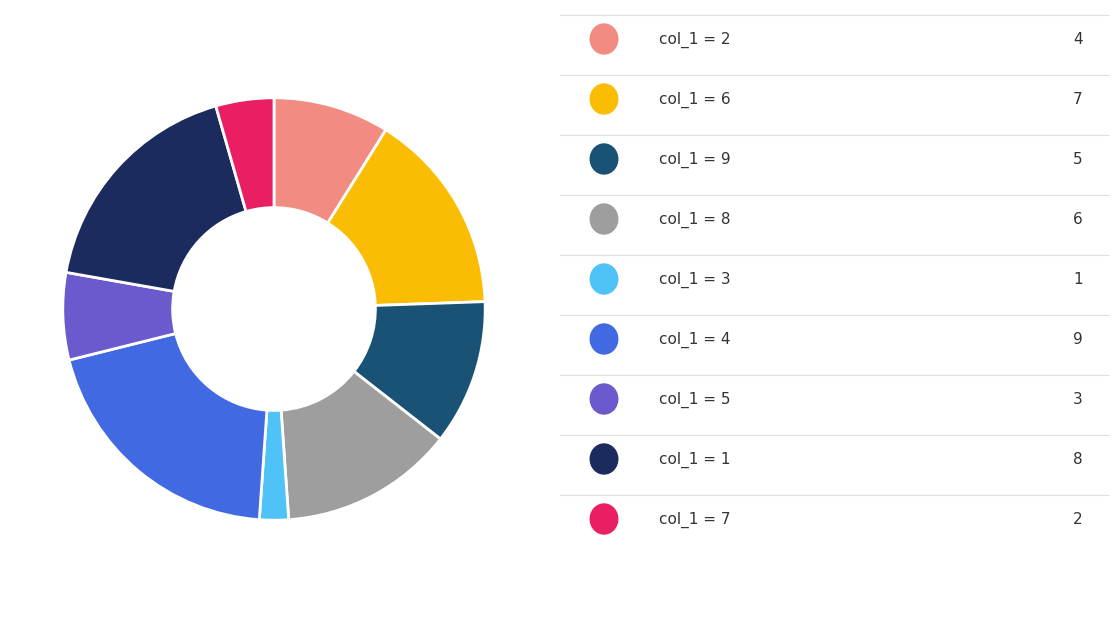

Does any single category account for the majority?

No